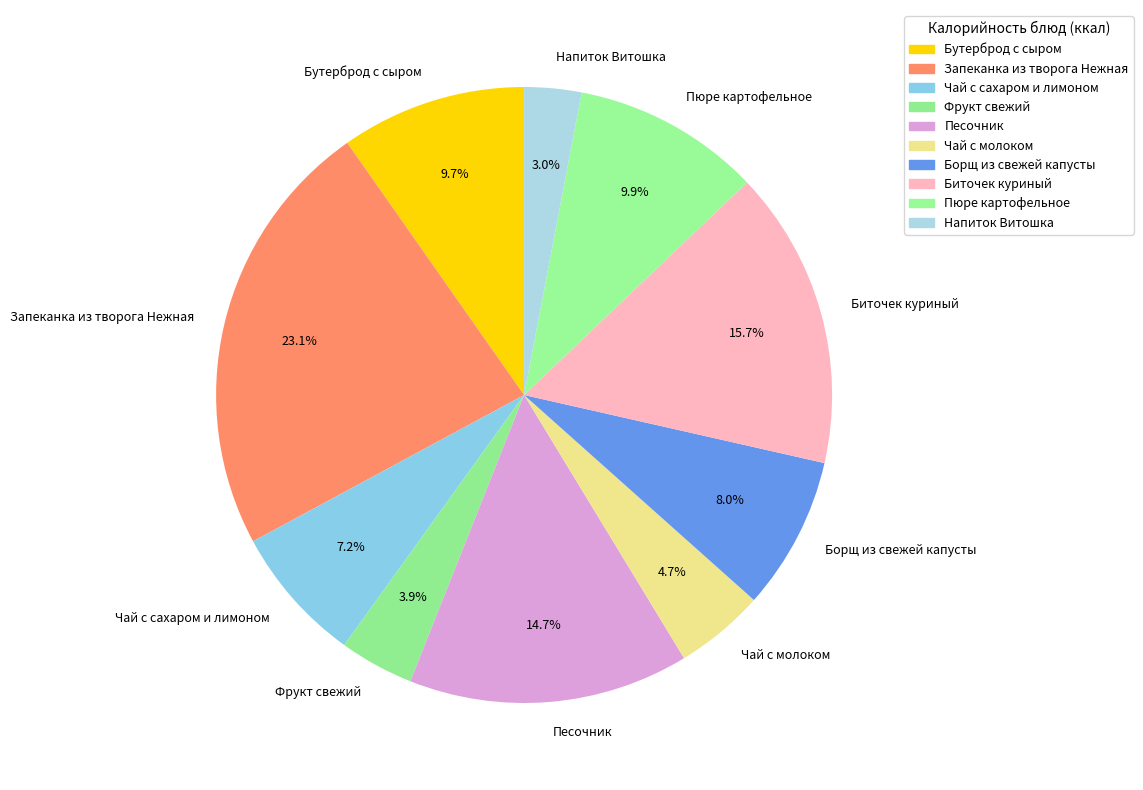

To the nearest percent, what is the average slice percentage?

10%